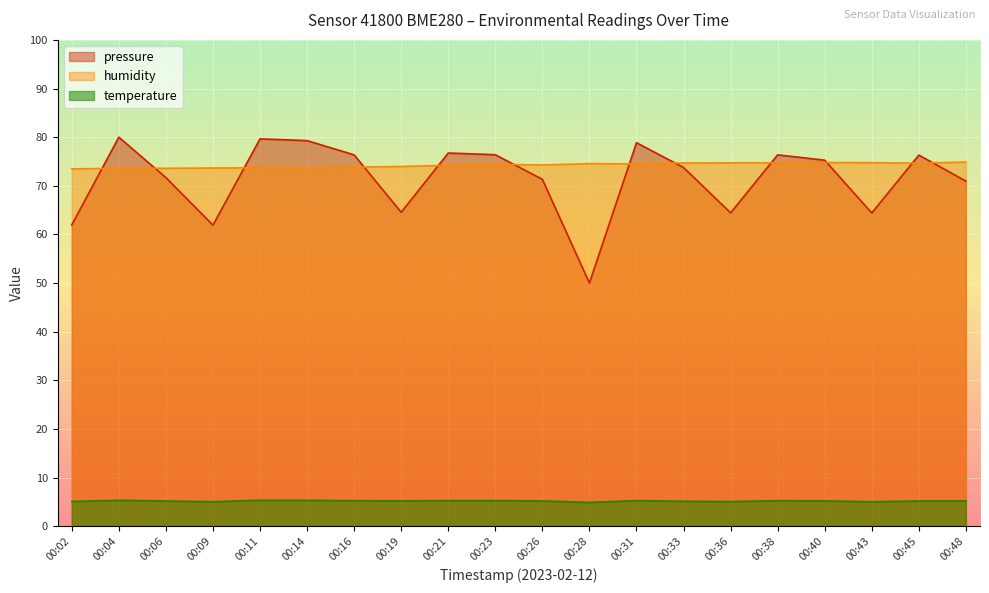

Where is the first local minimum for pressure_norm?

00:09